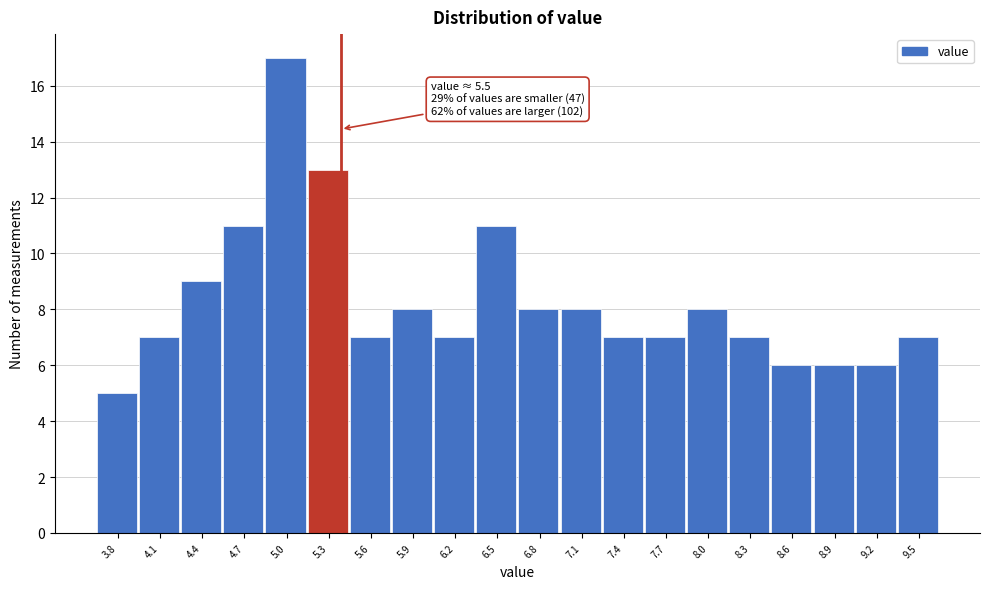

Reading left to right, list all the values displayed in this chart.

3.8=5	4.1=7	4.4=9	4.7=11	5.0=17	5.3=13	5.6=7	5.9=8	6.2=7	6.5=11	6.8=8	7.1=8	7.4=7	7.7=7	8.0=8	8.3=7	8.6=6	8.9=6	9.2=6	9.5=7